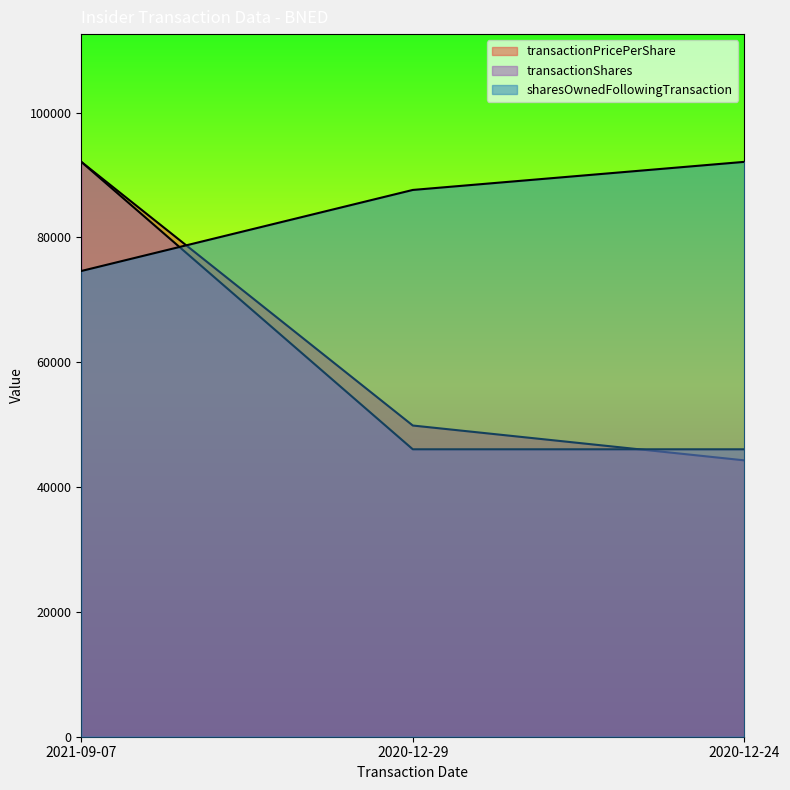

What are all the series names shown in the legend?

transactionPricePerShare, transactionShares, sharesOwnedFollowingTransaction